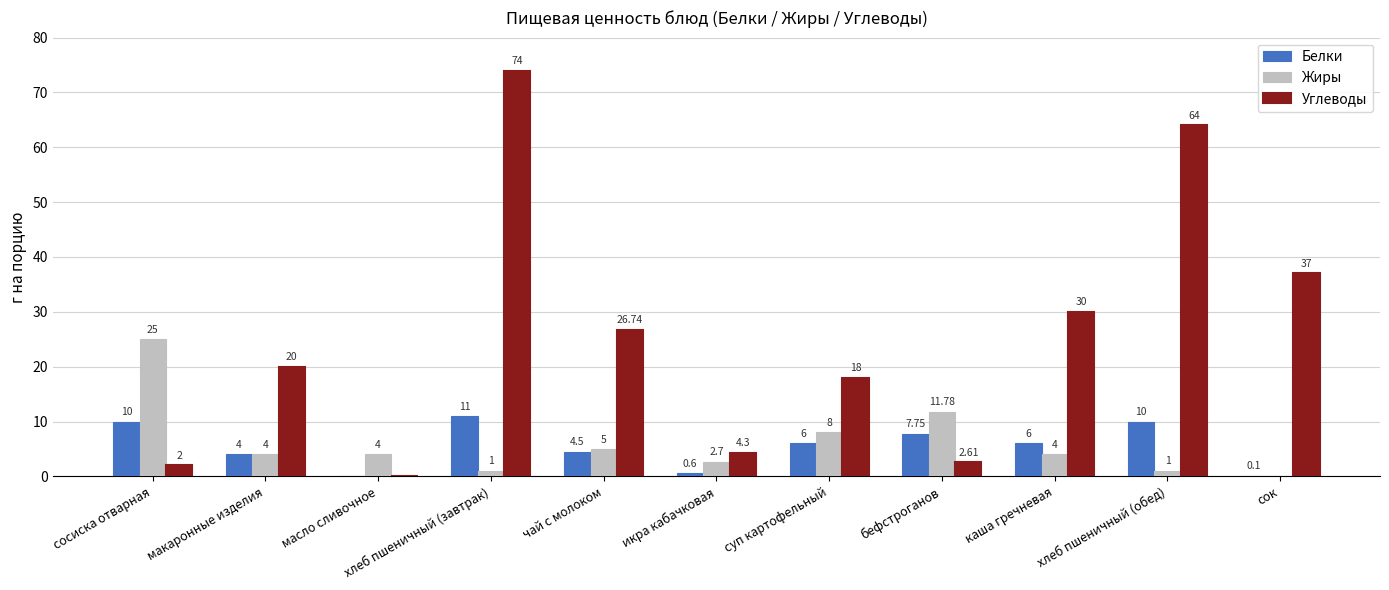

Which category has the highest value in the Белки series?

хлеб пшеничный (завтрак)